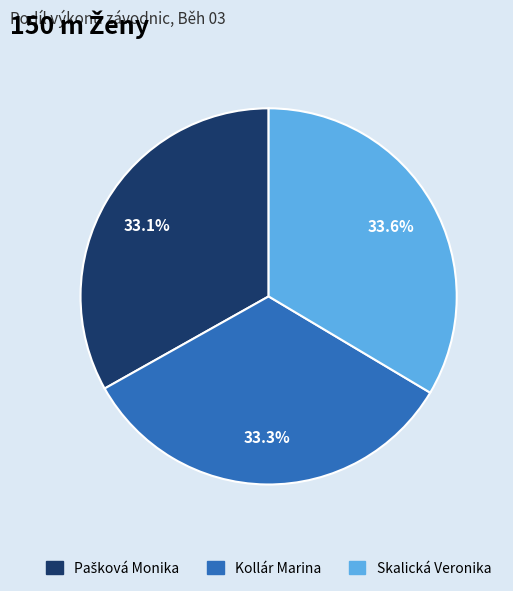

Is Skalická Veronika the majority of the pie?

No